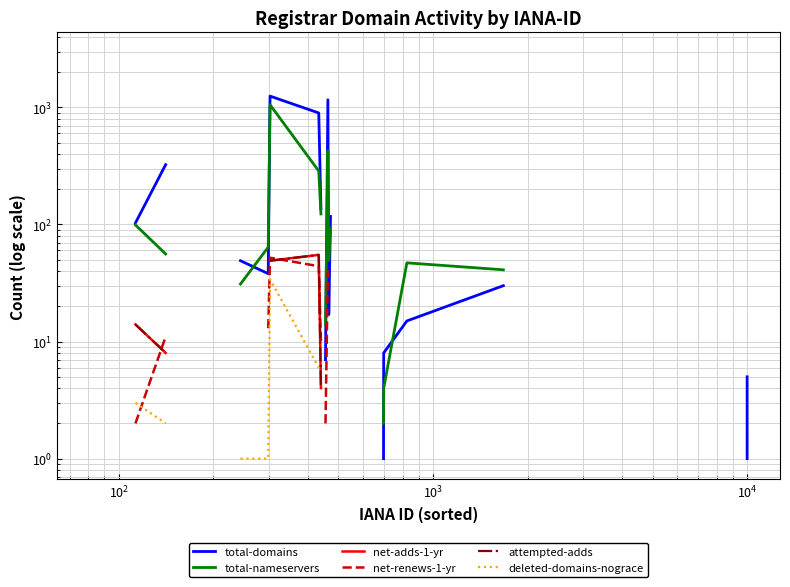

What is the difference between the maximum and minimum values in the total-nameservers series?

1572.0